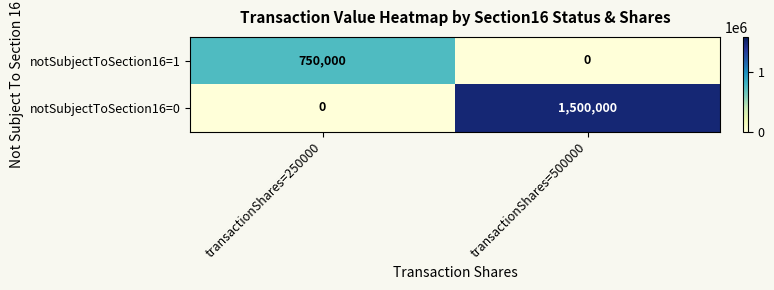

At how many categories does at least one series exceed 1242976?

1